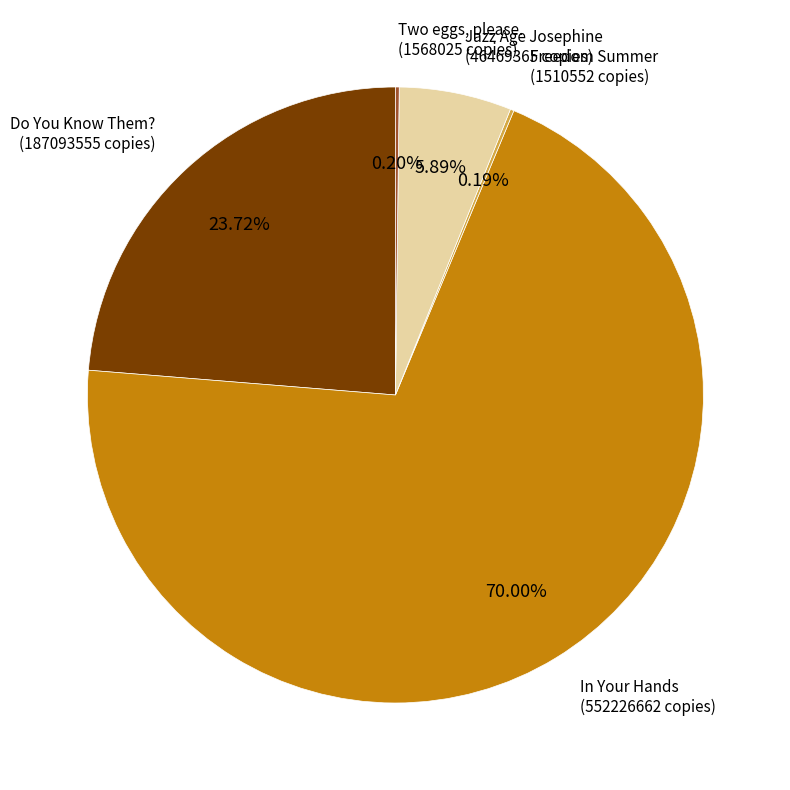

Which category has the biggest portion of the pie?

In Your Hands